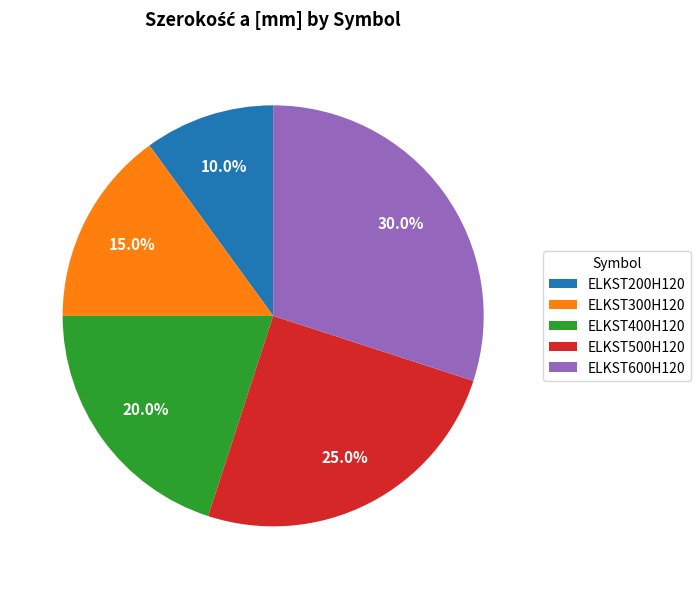

Which category has the smallest portion of the pie?

ELKST200H120